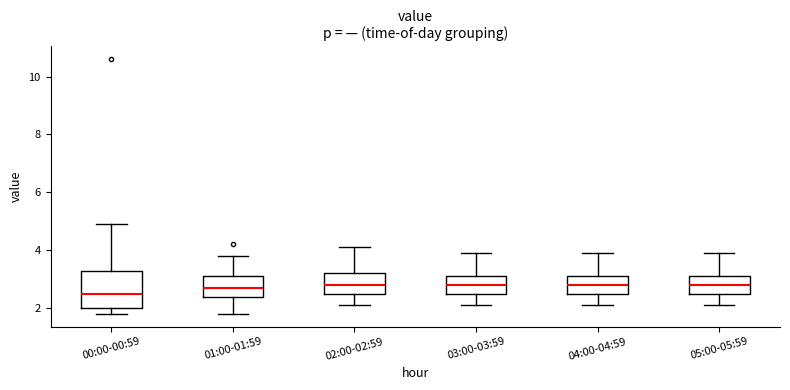

Reading left to right, transcribe this box plot: for each box, give where its median line is, the range the box spans, and where its two whiskers end, as read against the y-axis. The values are not printed on the chart, so give them approximately, as read against the axis.

00:00-00:59: median 2.6, box 2.0 to 3.4, whiskers 1.8 to 5.0
01:00-01:59: median 2.8, box 2.4 to 3.2, whiskers 1.8 to 3.8
02:00-02:59: median 2.8, box 2.6 to 3.2, whiskers 2.2 to 4.2
03:00-03:59: median 2.8, box 2.6 to 3.2, whiskers 2.2 to 4.0
04:00-04:59: median 2.8, box 2.6 to 3.2, whiskers 2.2 to 4.0
05:00-05:59: median 2.8, box 2.6 to 3.2, whiskers 2.2 to 4.0